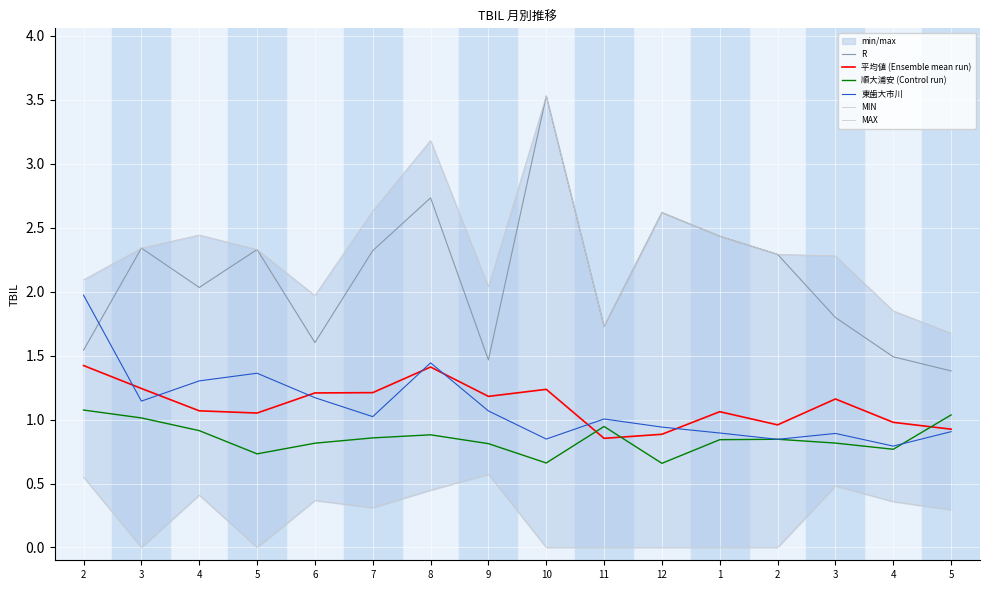

True or false: R and 順大浦安 (Control run) intersect in this chart.

False